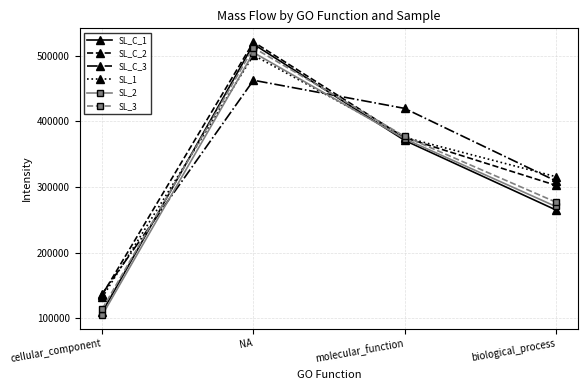

What is the sum of all SL_C_2 values?

1334893.8